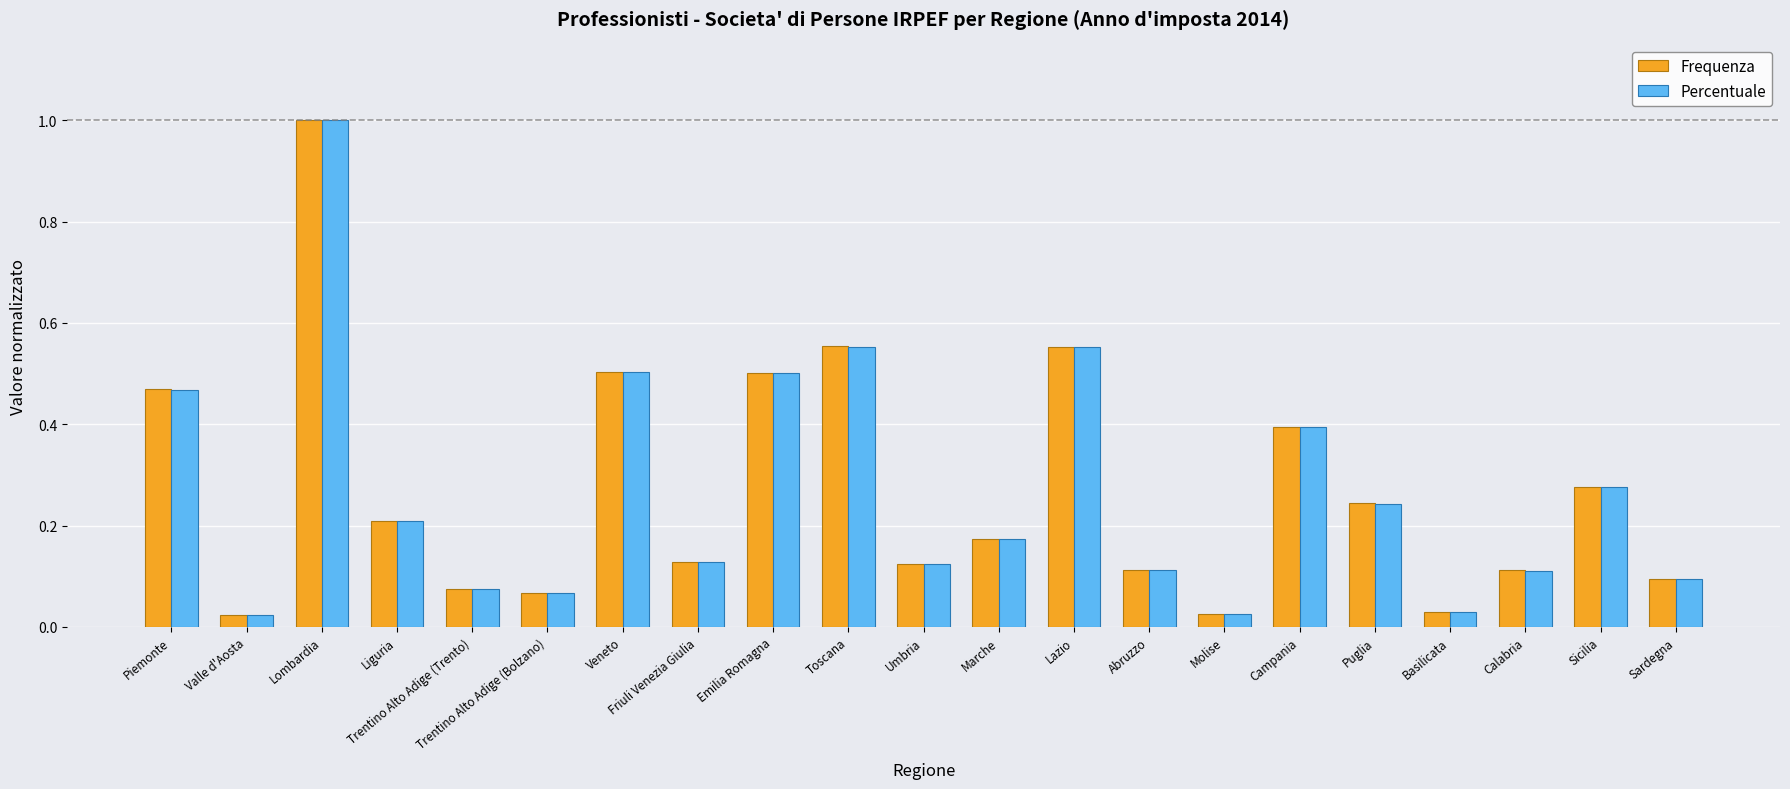

What is the greatest value displayed?

1.0